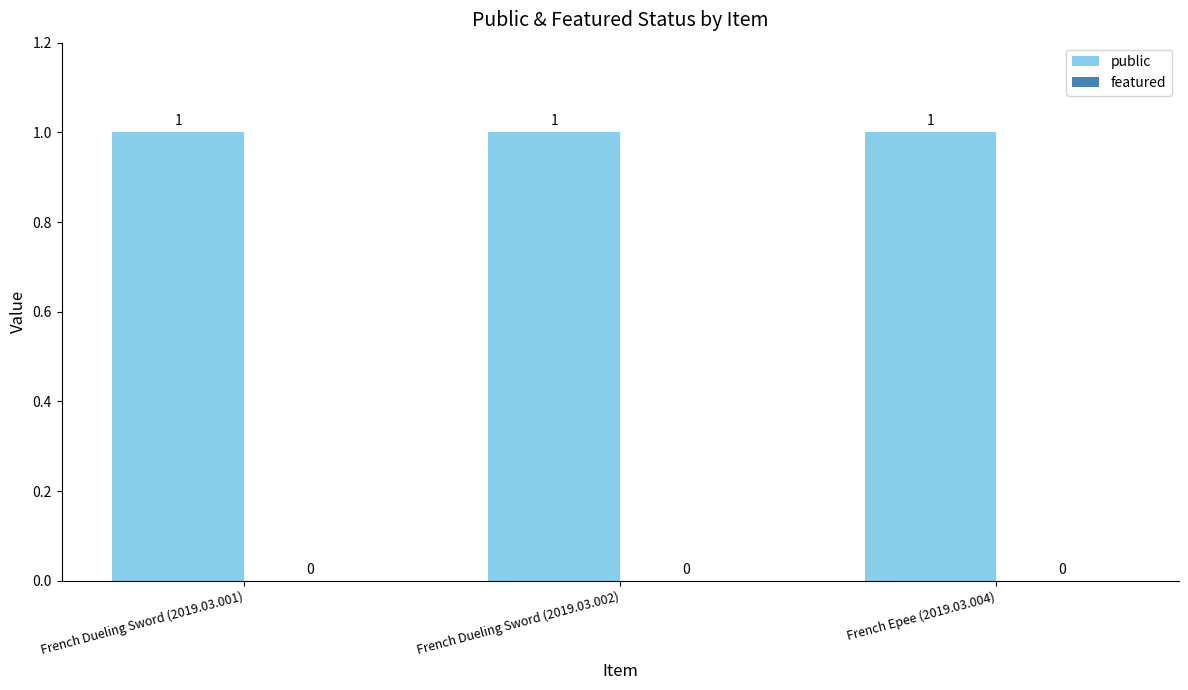

At which category does the chart reach its peak across all series?

French Dueling Sword (2019.03.001)